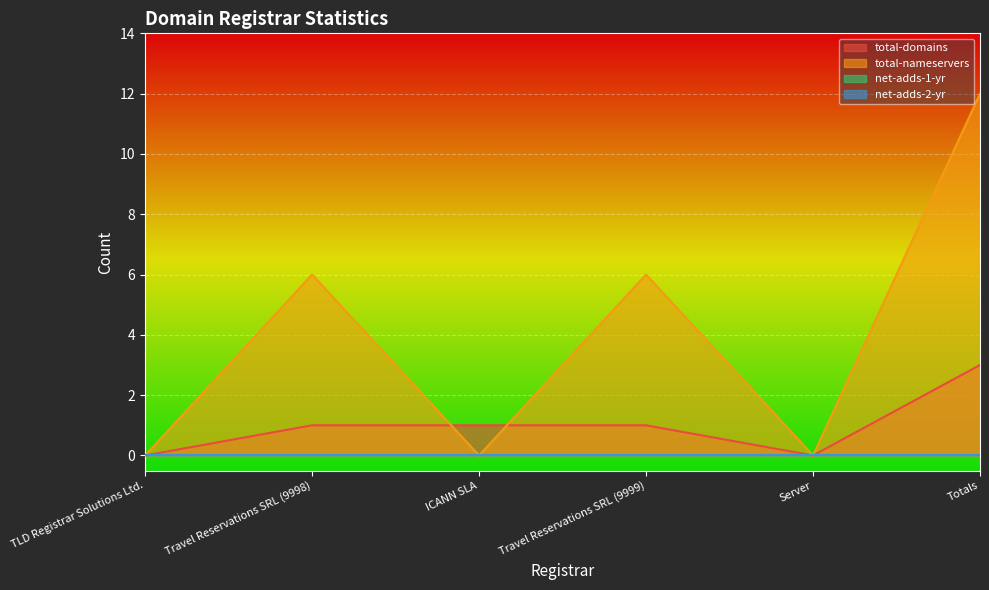

What is the difference between the total-domains values at Totals and Server?

3